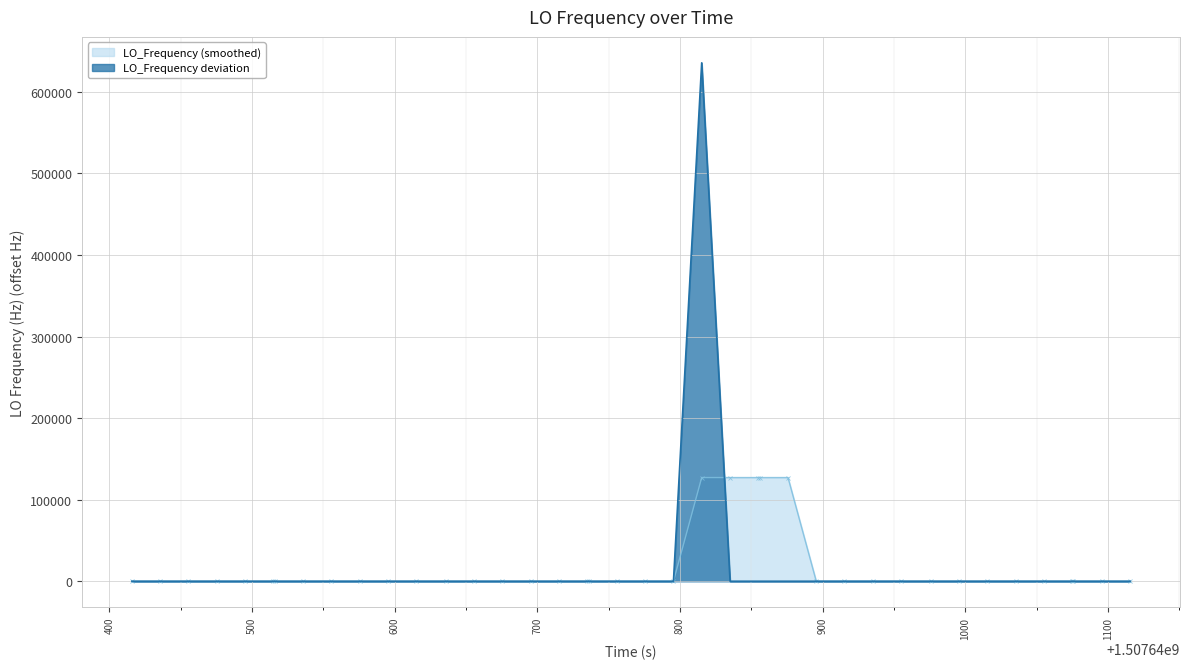

Which series has the largest range (max minus min)?

LO_Frequency deviation